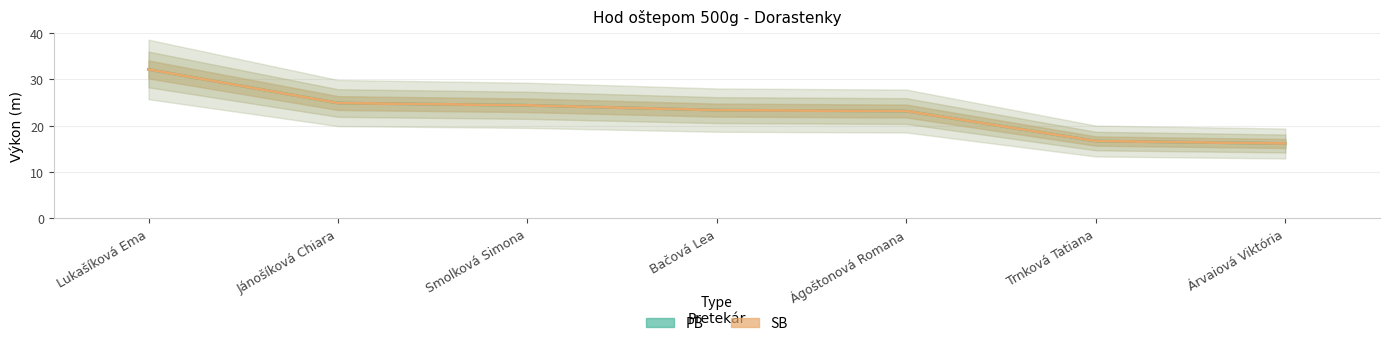

What is the label of the 1st point from the right?

Árvaiová Viktória